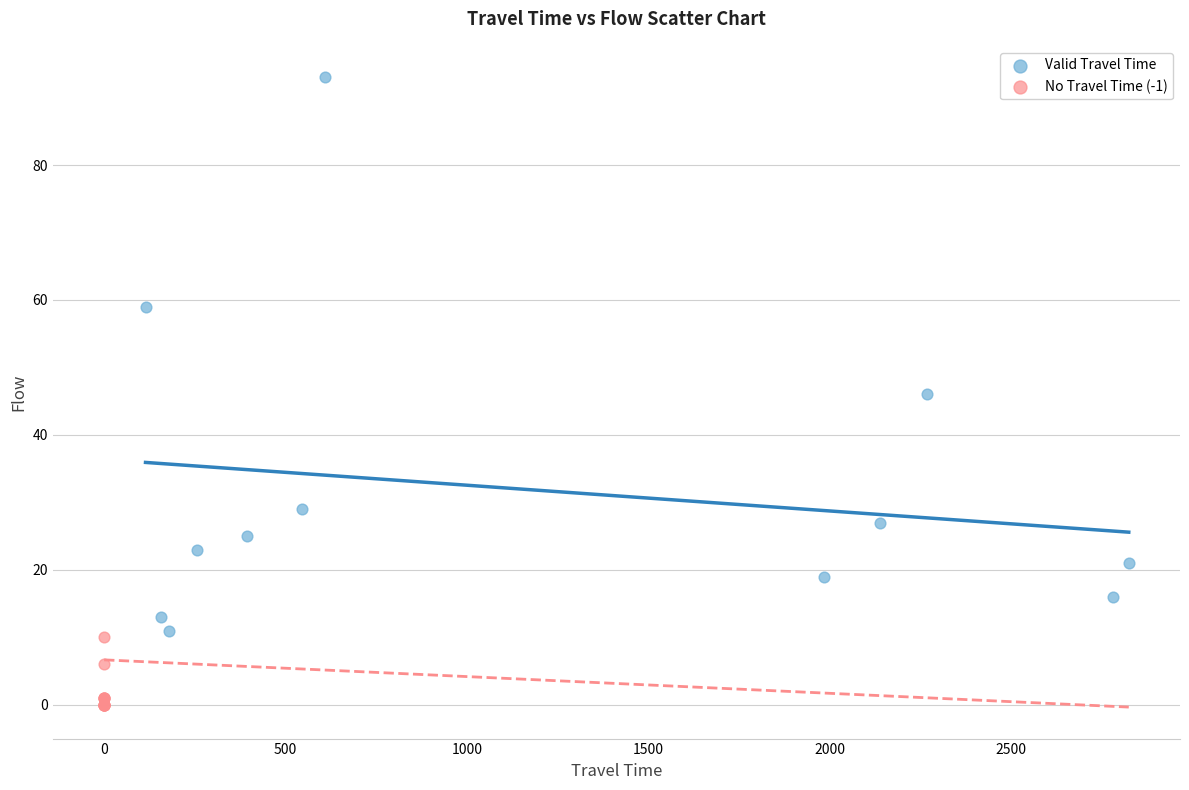

Which series contains the highest Y value?

Valid Travel Time